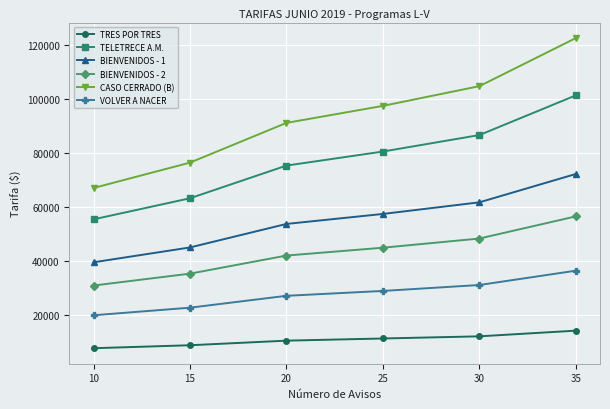

What is the sum of all VOLVER A NACER values?

166100